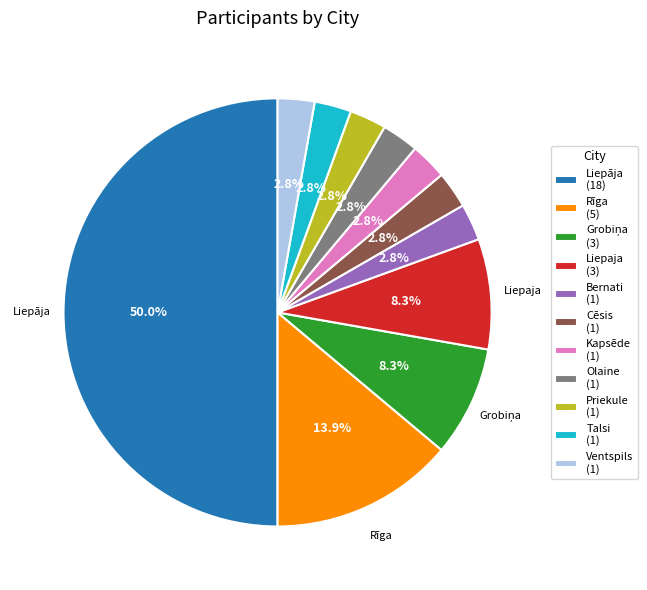

To the nearest percent, what is the average slice percentage?

9%